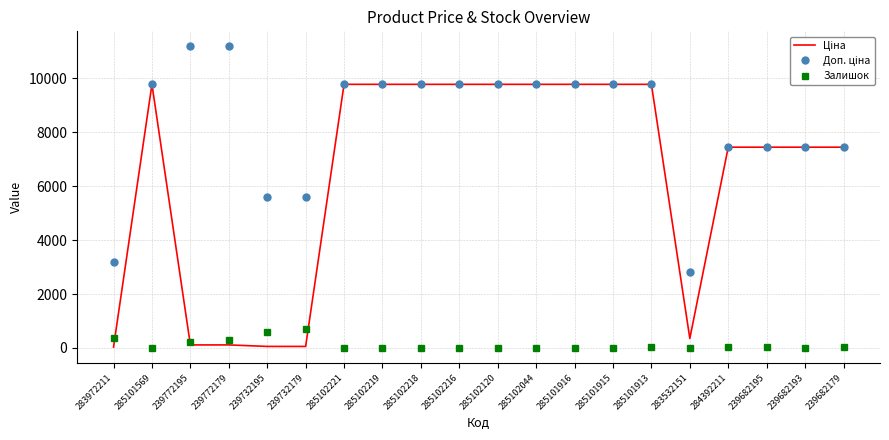

Is it true that Залишок equals 15.0 at 283532151?

True